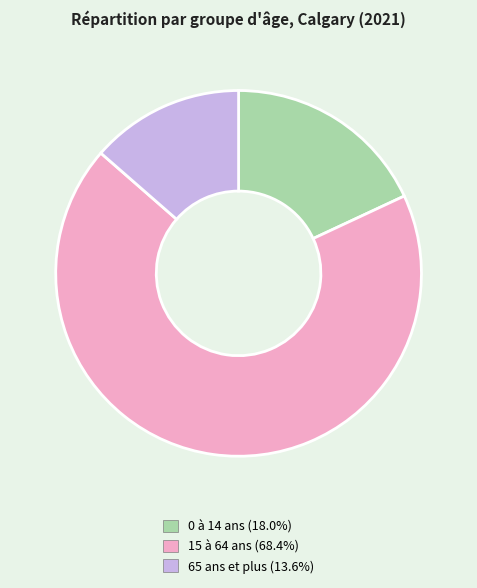

The 15 à 64 ans slice represents 68% of the pie. True or false?

True